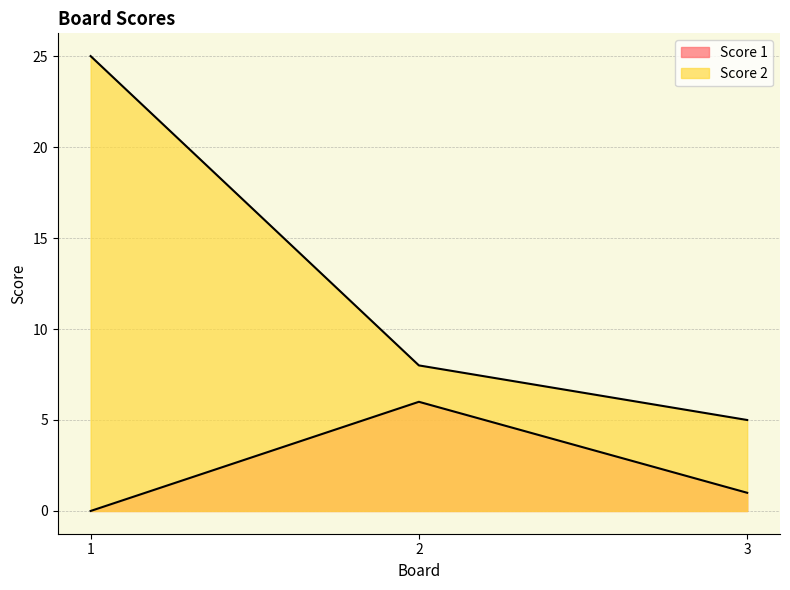

What are all the series names shown in the legend?

Score 1, Score 2